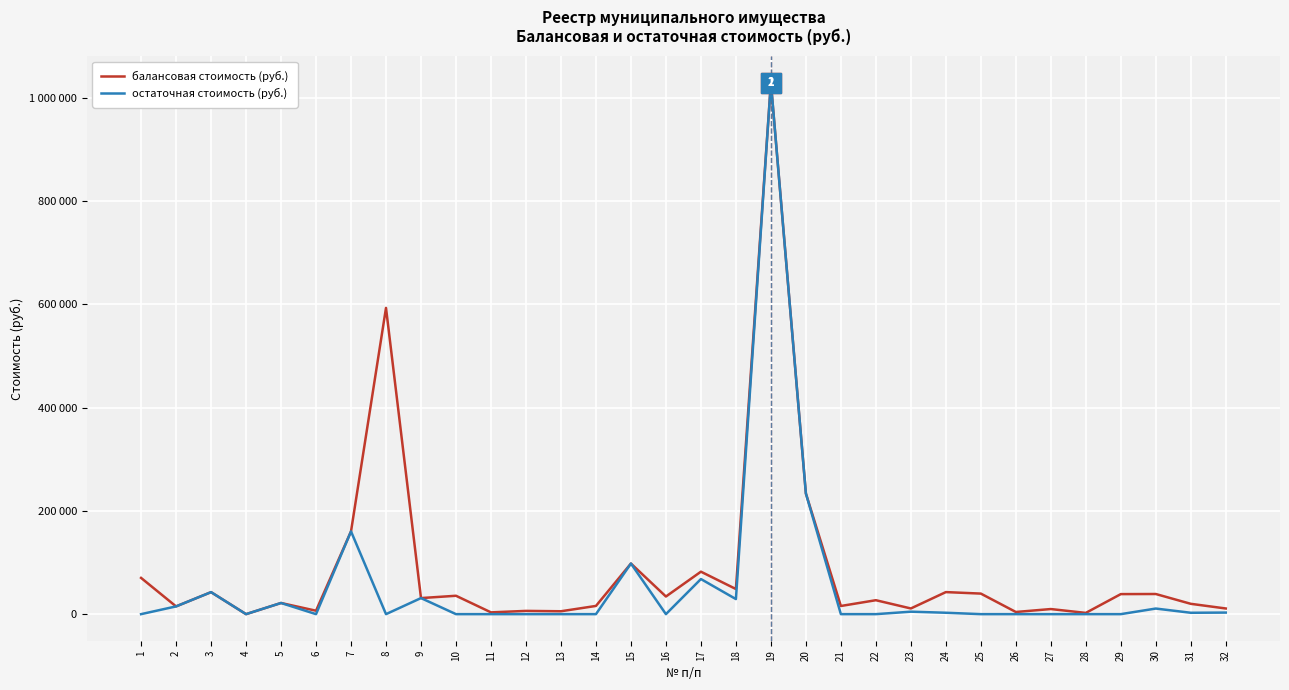

At which category is the sum across all series the highest?

19